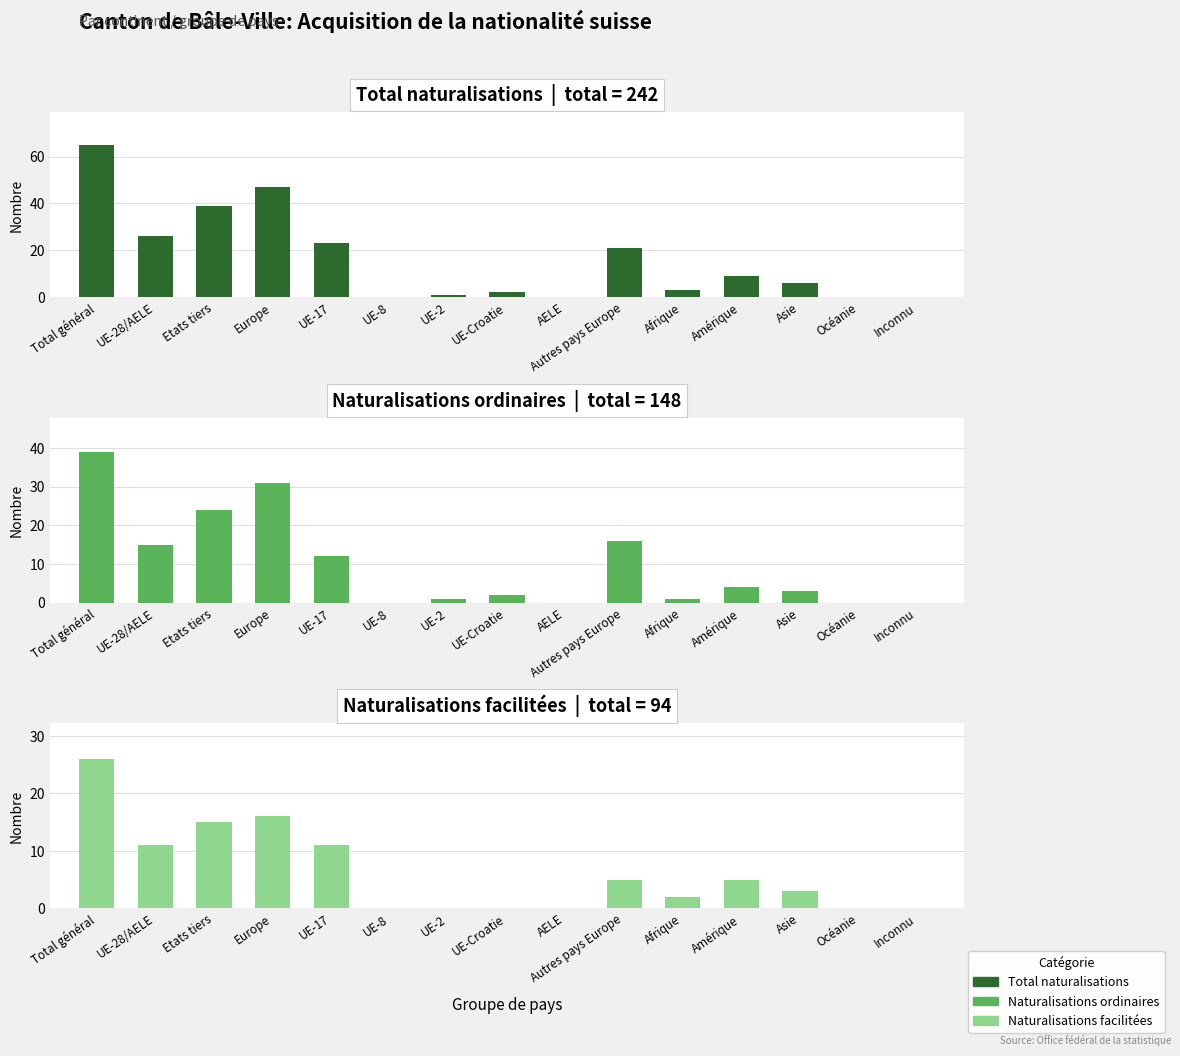

Which has a higher value, Amérique or Asie?

Amérique